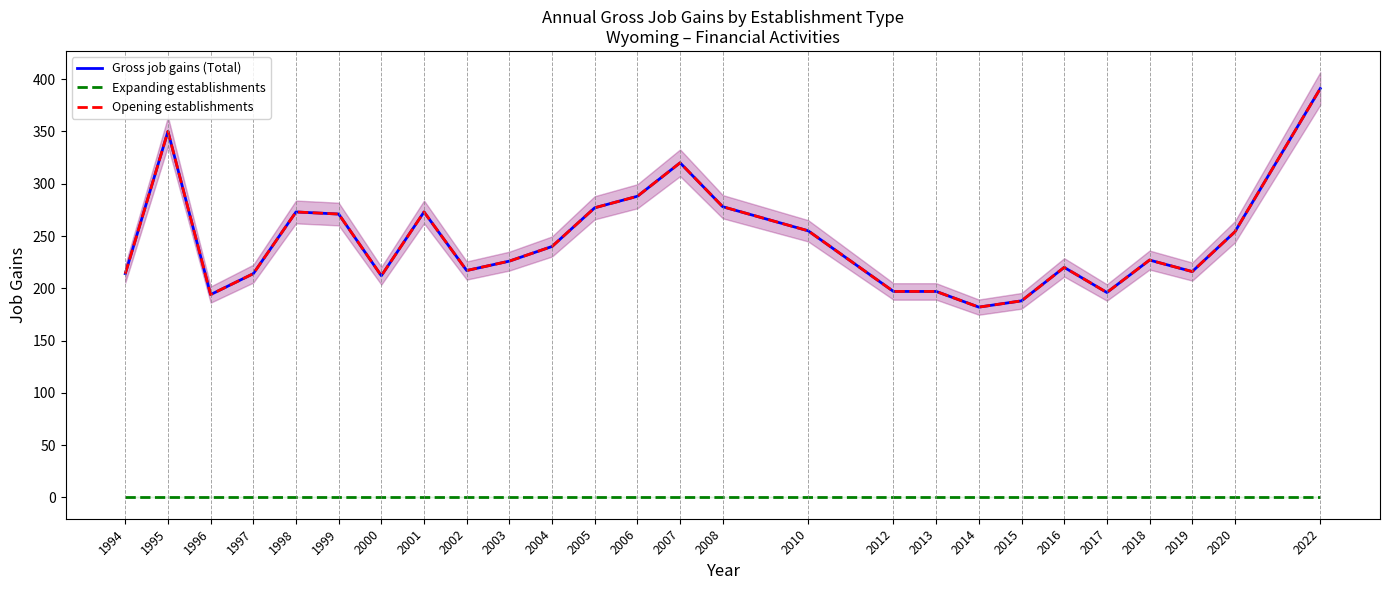

True or false: Opening establishments has more than 0 points higher than both neighbors.

True